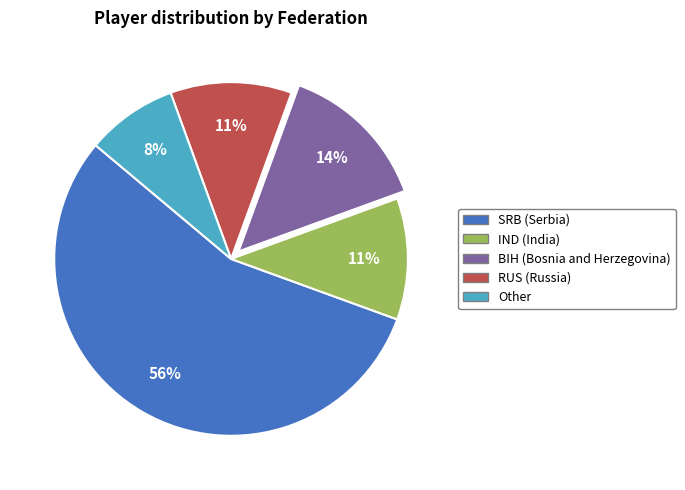

Is there a majority slice in this chart?

Yes